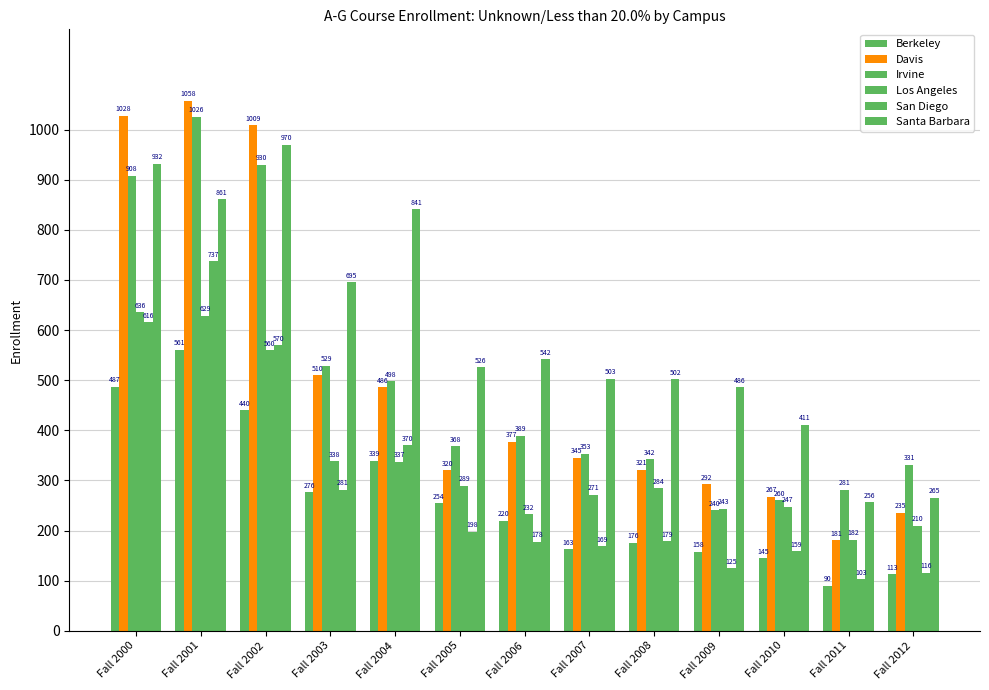

Rank the series at Fall 2001 from highest to lowest value.

Davis, Irvine, Santa Barbara, San Diego, Los Angeles, Berkeley